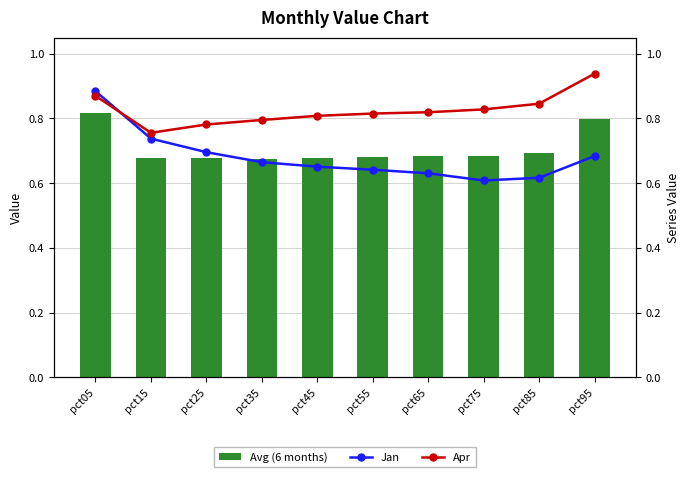

Are the bars grouped side by side (vs. stacked)?

Yes